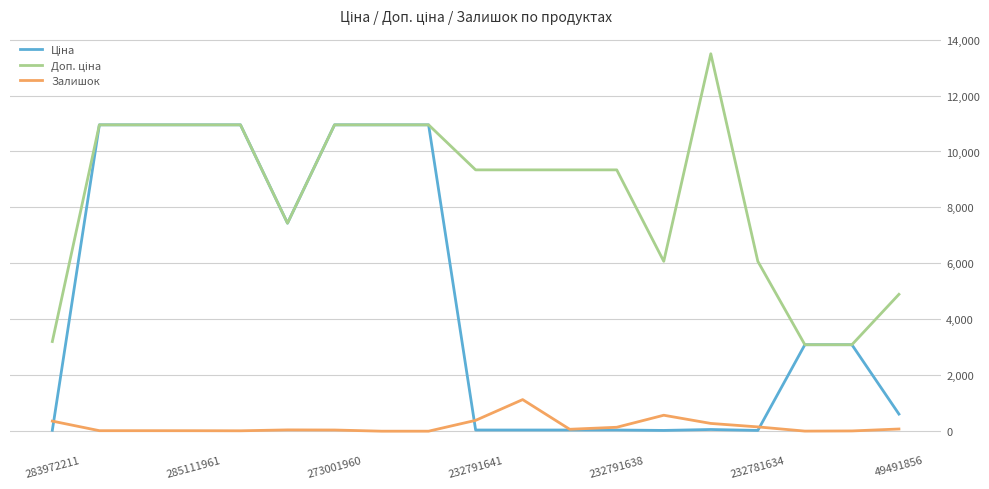

What is the value of the Доп. ціна point at the 17th from the left?

3091.0